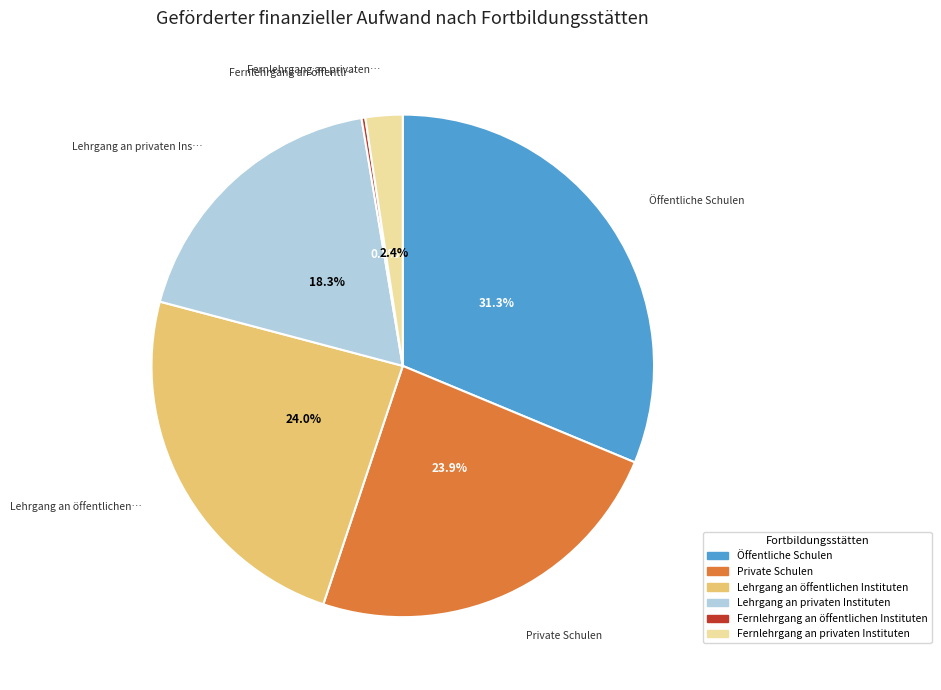

Which has a higher value, Lehrgang an privaten Instituten or Öffentliche Schulen?

Öffentliche Schulen